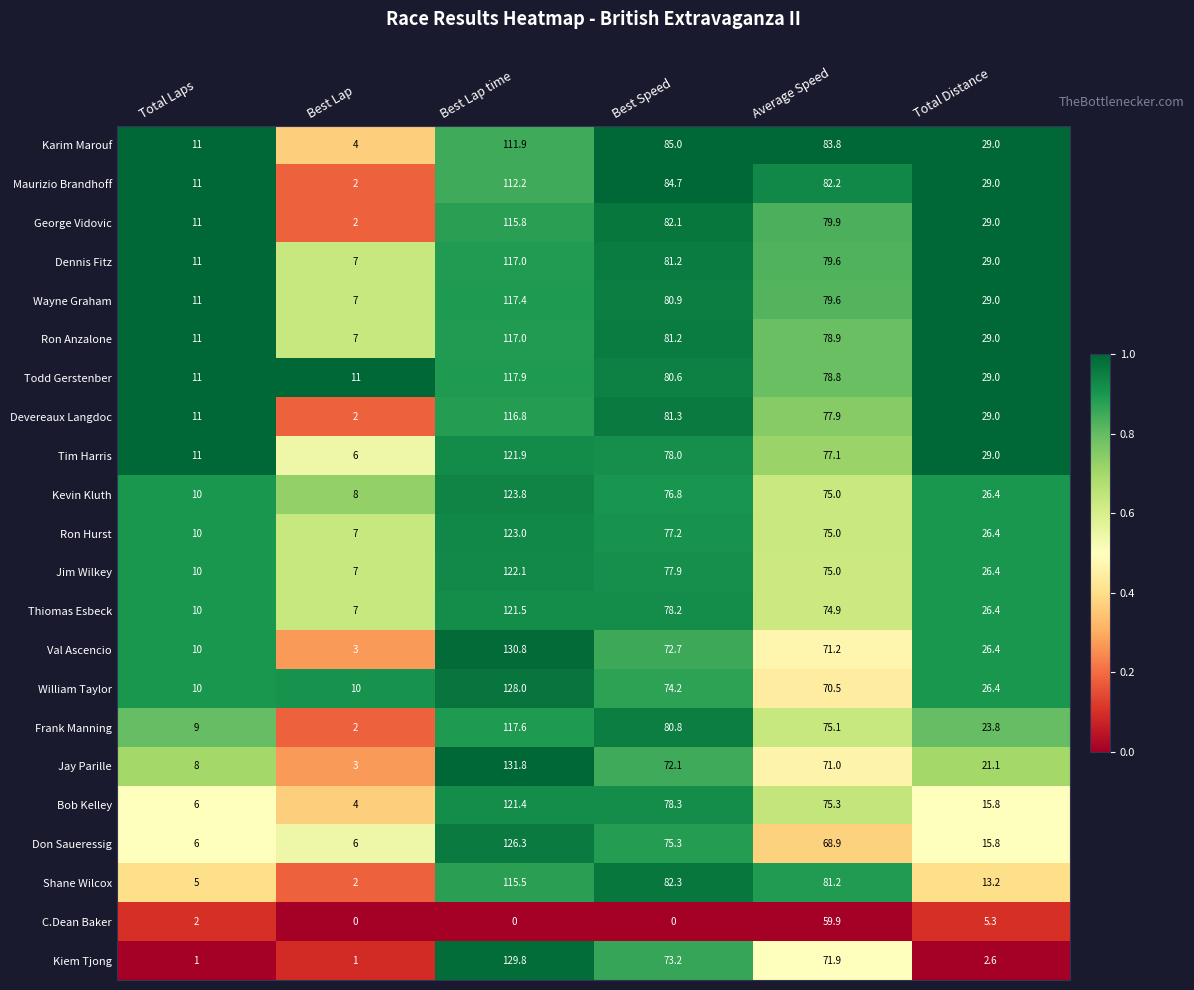

List the labels in order of Shane Wilcox value, smallest first.

Best Lap, Total Laps, Total Distance, Average Speed, Best Speed, Best Lap time